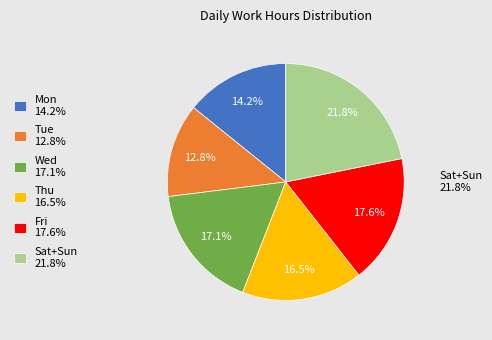

Does any single category account for the majority?

No